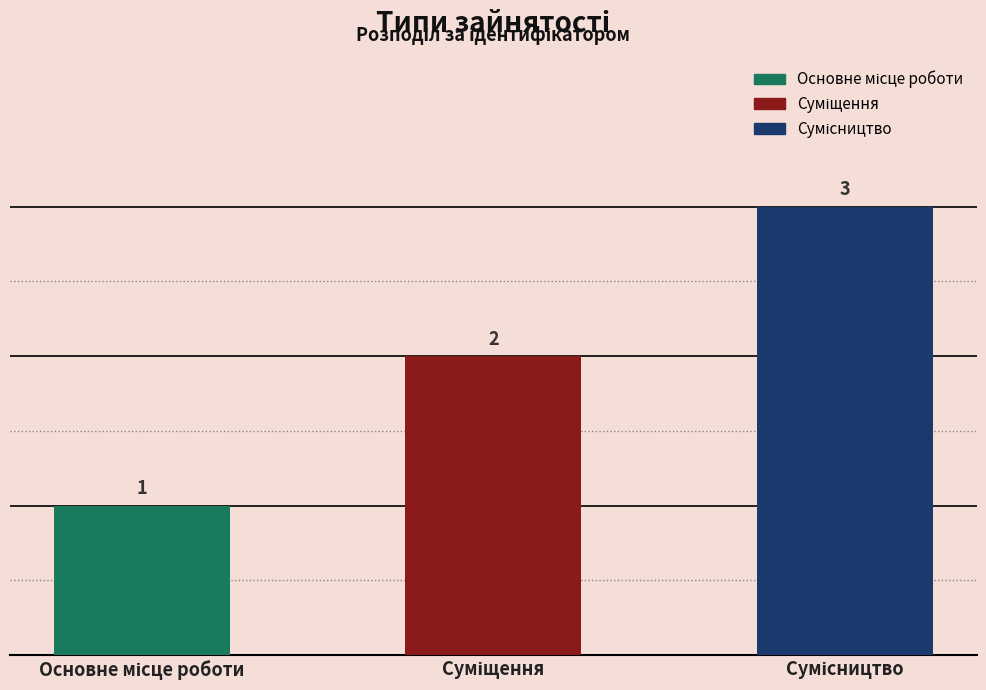

Reading left to right, extract all data points from this chart.

1	2	3